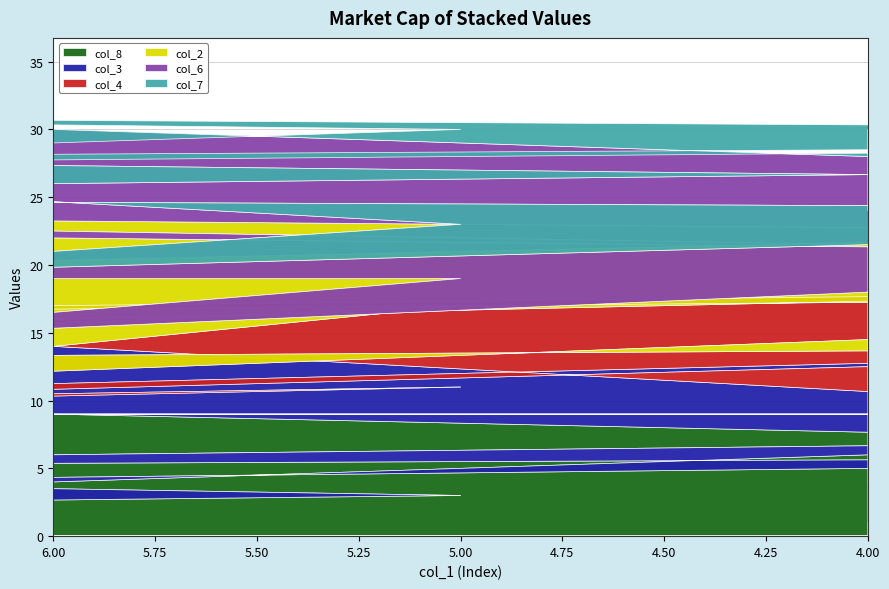

Is the value of col_2 at 9 greater than the value of col_7 at 3?

No